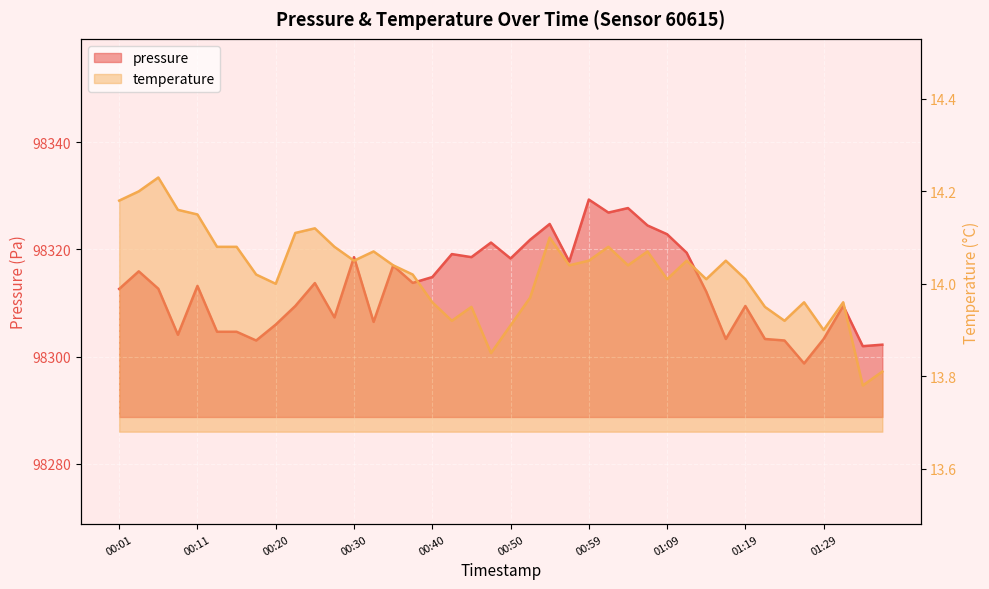

How many data points in pressure are above 98313?

20